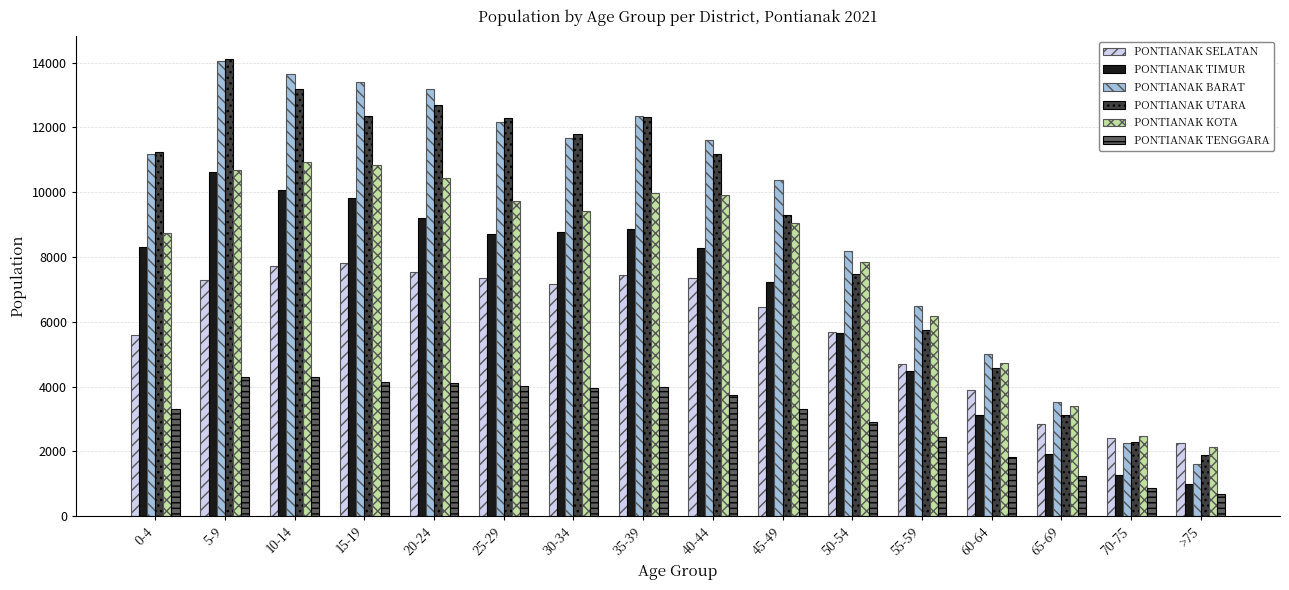

What is the sum of all PONTIANAK BARAT values?

150746